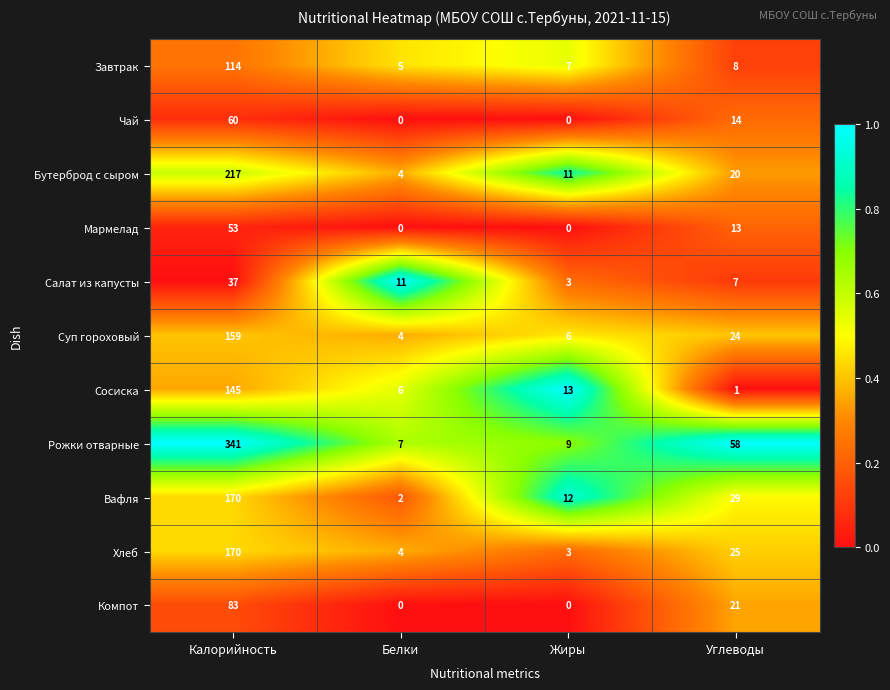

True or false: Вафля has a value of 2 at Белки.

True